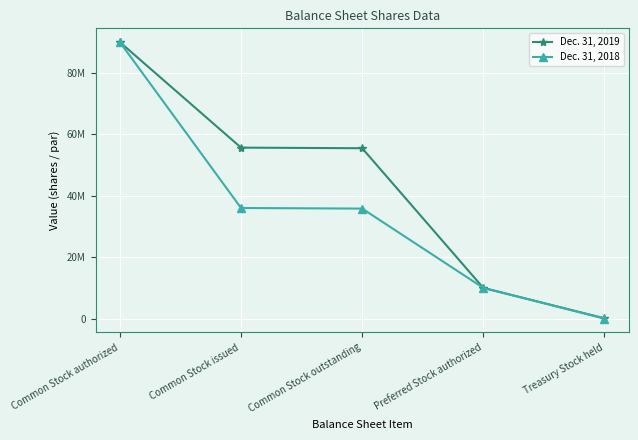

Reading right to left, what are all the values shown in this chart?

Dec. 31, 2019: Treasury Stock held=100000	Preferred Stock authorized=10000000	Common Stock outstanding=55466999	Common Stock issued=55663191	Common Stock authorized=90000000
Dec. 31, 2018: Treasury Stock held=0	Preferred Stock authorized=10000000	Common Stock outstanding=35816808	Common Stock issued=36013000	Common Stock authorized=90000000